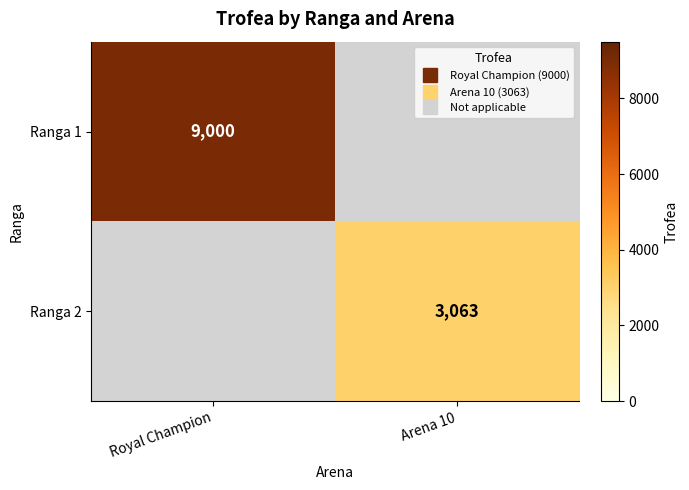

What is the difference between the highest and lowest values at Royal Champion?

9000